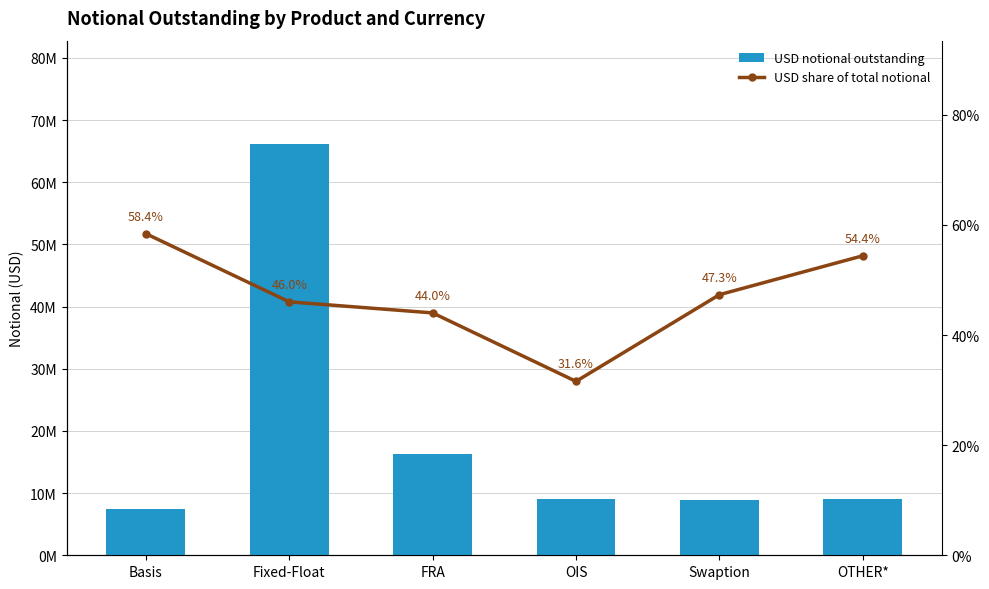

Reading left to right, extract all data points from this chart.

USD notional outstanding: Basis=7405107.0	Fixed-Float=66230252.0	FRA=16232387.0	OIS=8988463.0	Swaption=8912361.0	OTHER*=9056359.0
USD share of total notional: Basis=0.6	Fixed-Float=0.5	FRA=0.4	OIS=0.3	Swaption=0.5	OTHER*=0.5